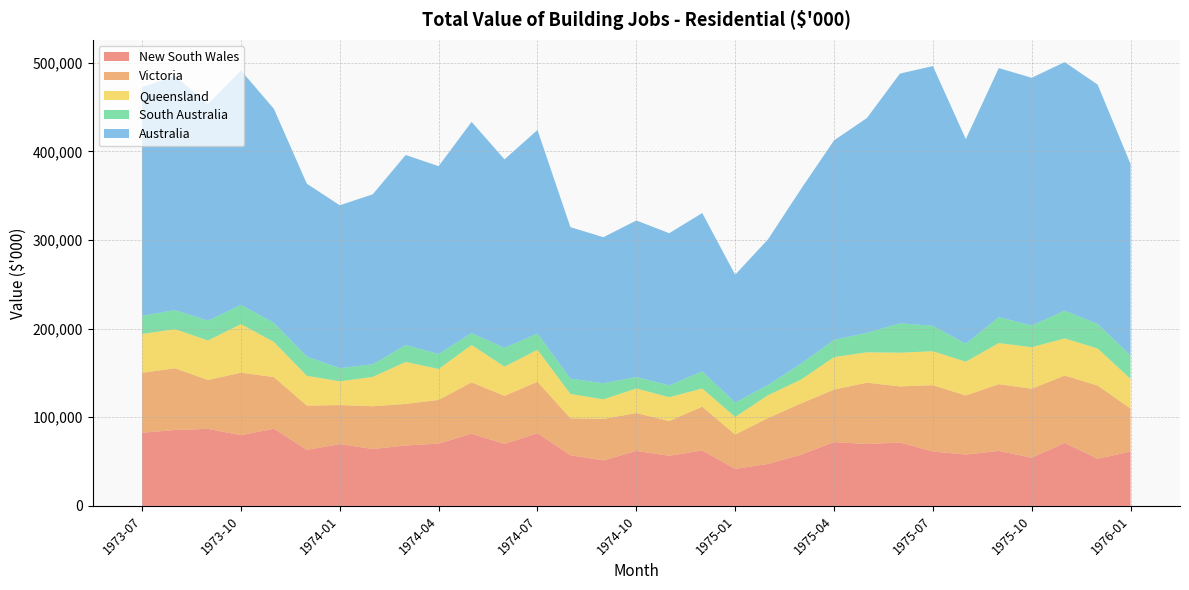

Reading right to left, transcribe all the data shown in this chart.

New South Wales: 61417	53115	71076	54348	62026	57936	61348	71560	69813	72003	57797	47297	41821	62554	56544	62022	51313	57082	81921	69954	81437	70267	68172	64183	69771	63202	87117	79766	86893	85645	82523
Victoria: 48404	82731	75992	77838	75329	66610	74881	63265	69216	59251	57863	51838	38706	49433	39217	42729	46828	41798	58124	54238	57924	49330	46907	48268	44007	49945	58255	70526	55190	69633	67668
Queensland: 33459	41782	41887	46879	46343	38157	38258	38008	34259	36598	26892	25782	19912	20455	26902	27707	22049	27415	36096	32949	42231	34853	47367	33065	26790	33644	39628	54855	44532	44118	43793
South Australia: 26518	27693	31394	24445	29276	20300	28687	33174	21963	19510	17951	11622	16197	19257	13314	12942	18150	17326	18327	21161	13339	16975	19049	14342	14839	21700	21519	21623	22463	21585	20465
Australia: 215858	269952	280350	279473	280931	230802	293045	281712	242419	224976	197105	164359	144193	178709	171673	176597	164794	170846	229623	212661	238308	211860	214384	191657	183758	195021	241441	264549	244278	264056	258026